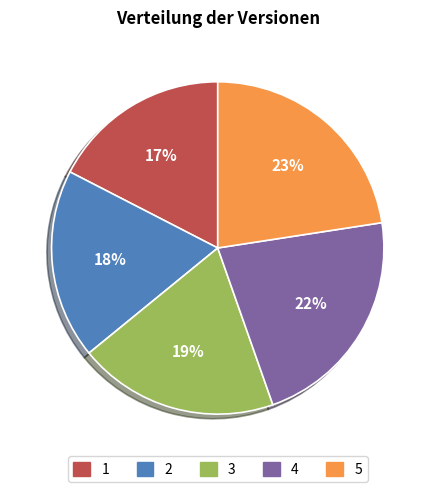

To the nearest percent, what is the average slice percentage?

20%